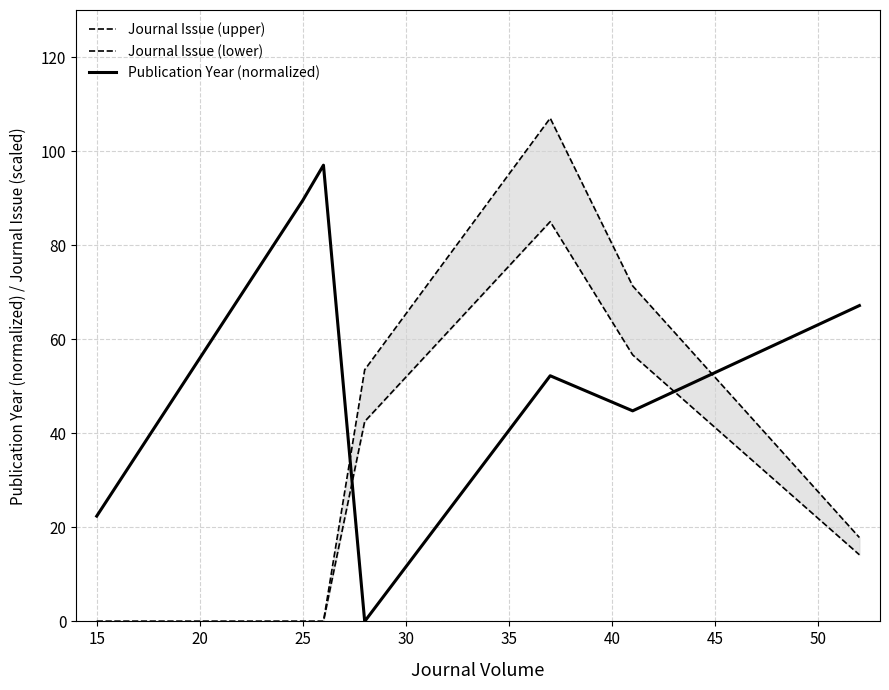

What is the difference between the maximum and minimum values in the Journal Issue (upper) series?

107.0